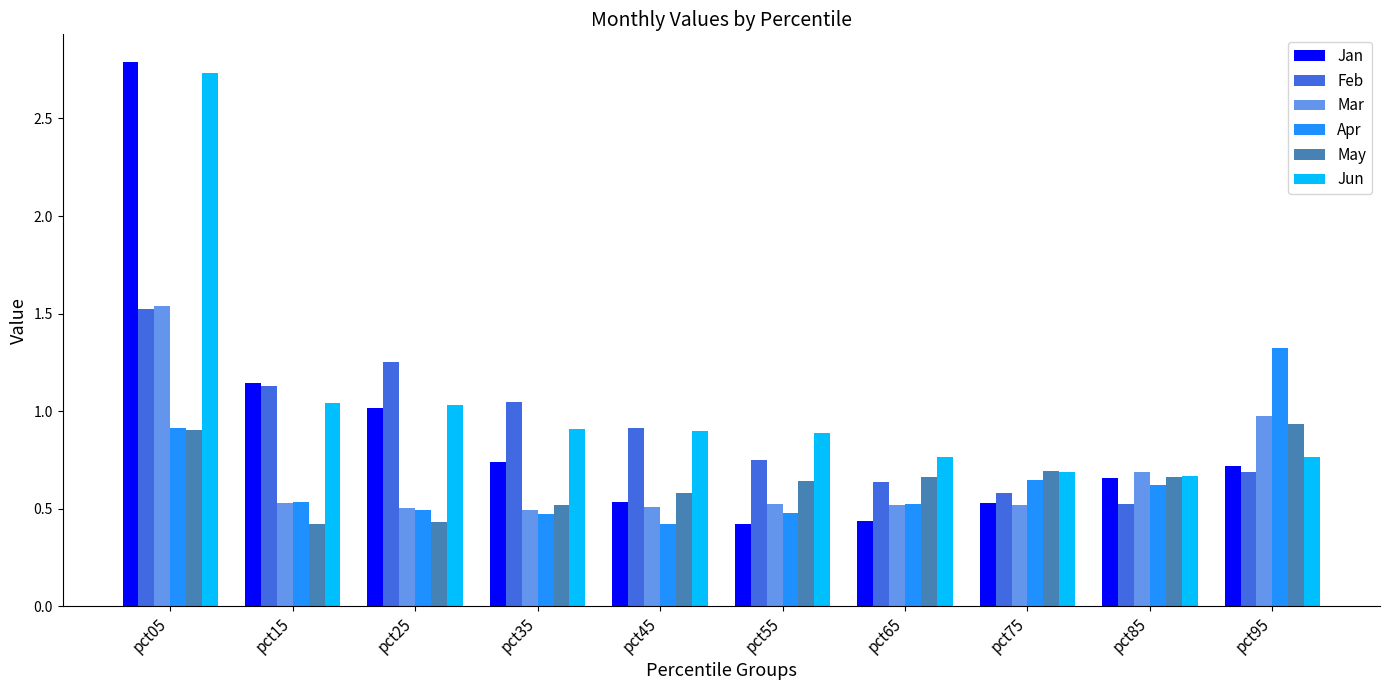

Which series has the largest total across all categories?

Jun